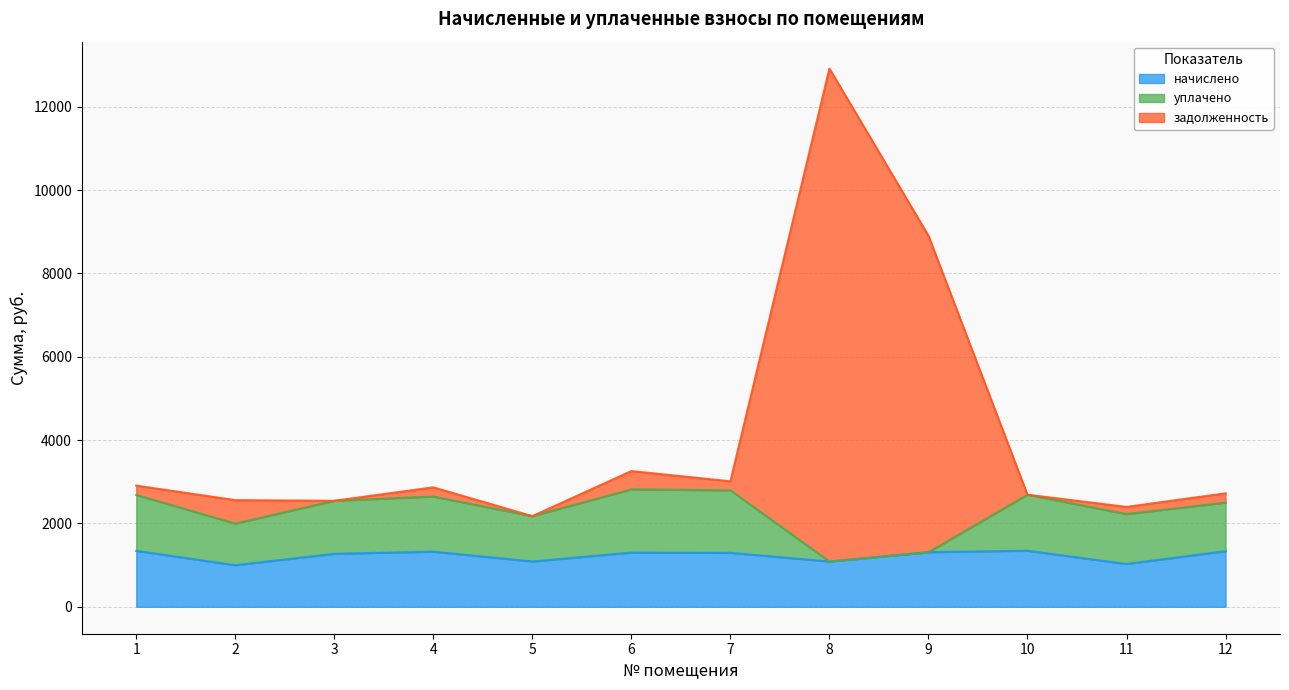

At which category is the sum across all series the highest?

8